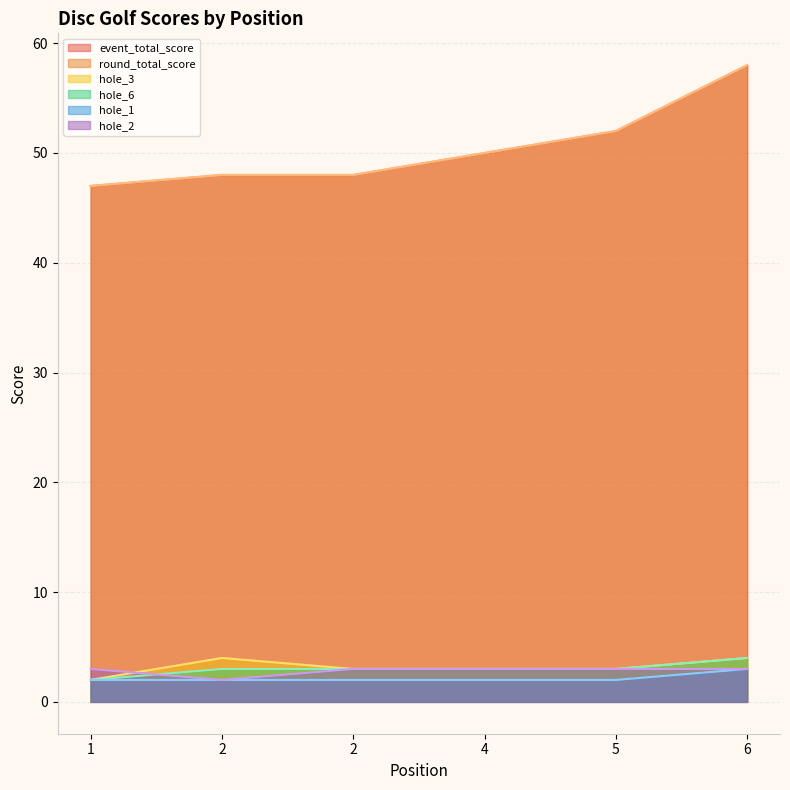

What is the spread (max minus min) of values at 2?

46